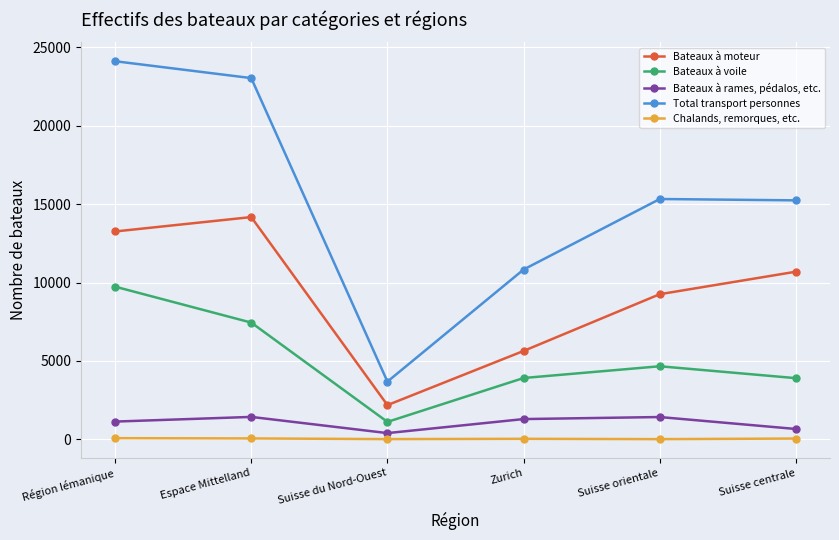

True or false: Bateaux à voile and Total transport personnes cross at least once.

False